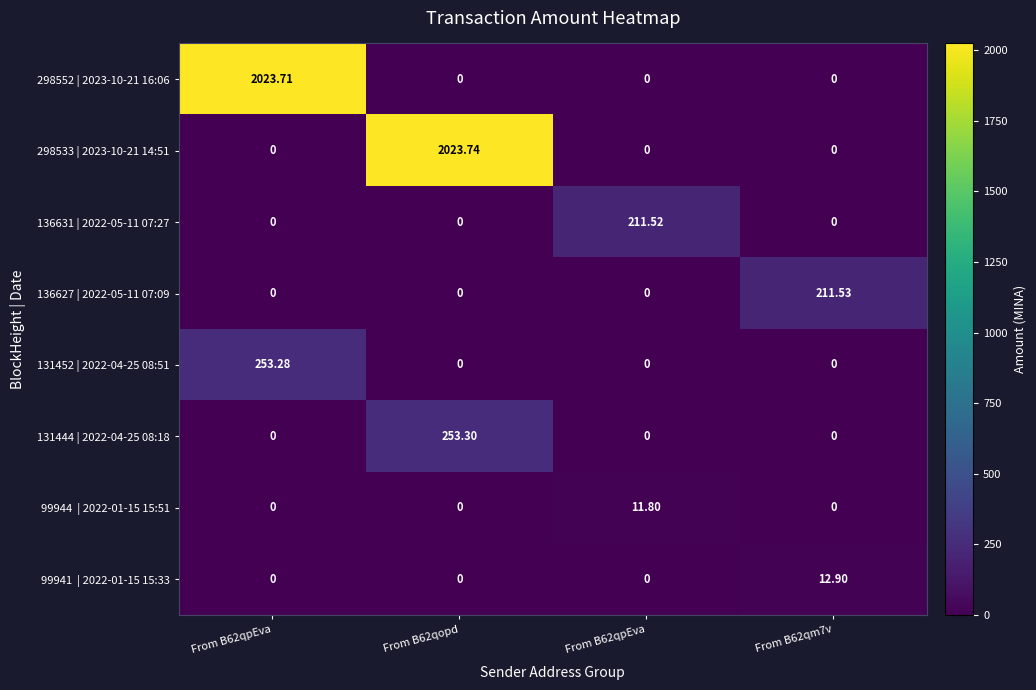

How many values in 298533 | 2023-10-21 14:51 are above zero?

1